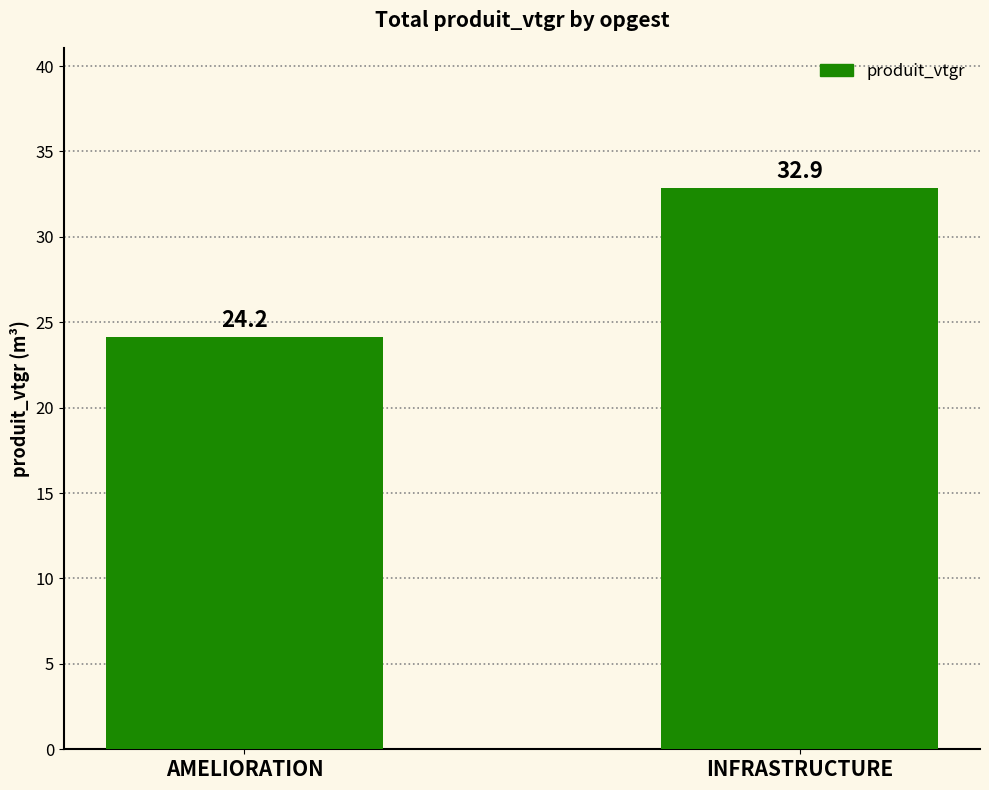

What is the difference between the maximum and minimum values?

8.7